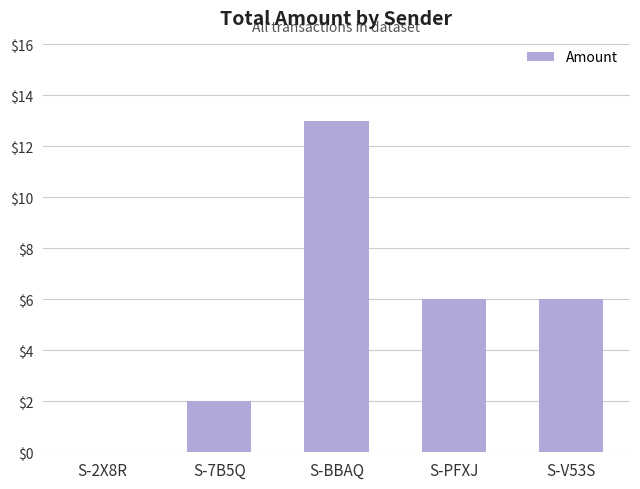

Does the chart contain stacked bars?

No